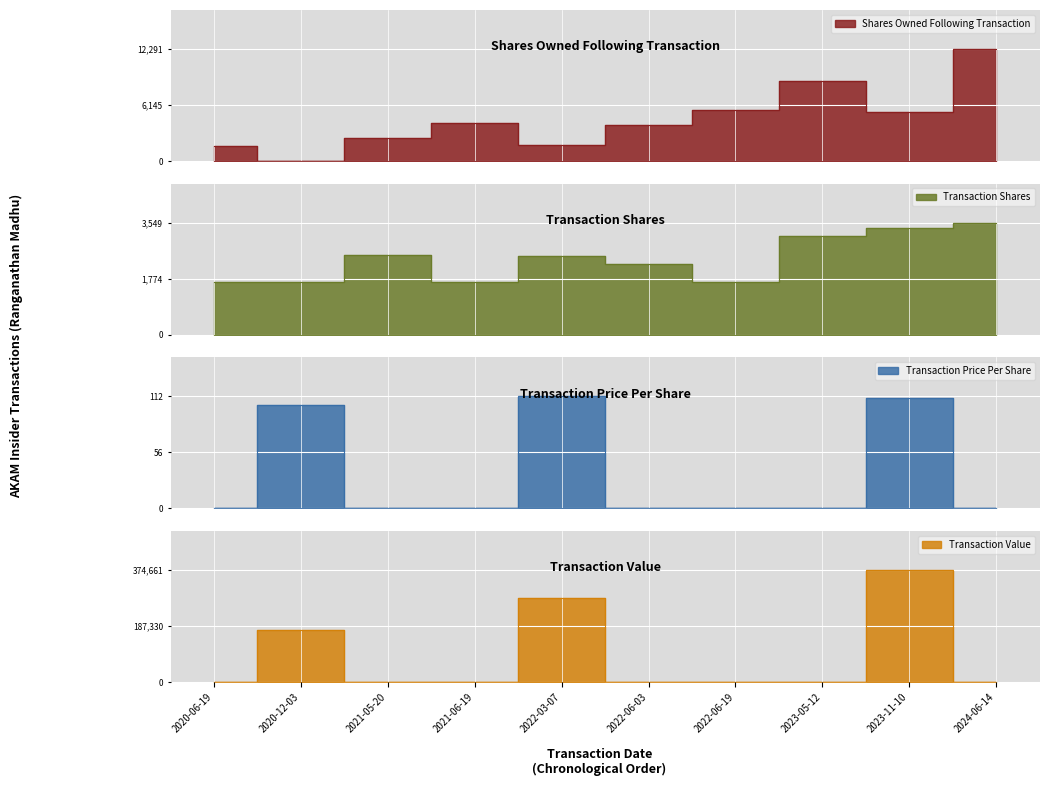

The transactionShares series shows 544.9 at 2020-06-19. True or false?

False